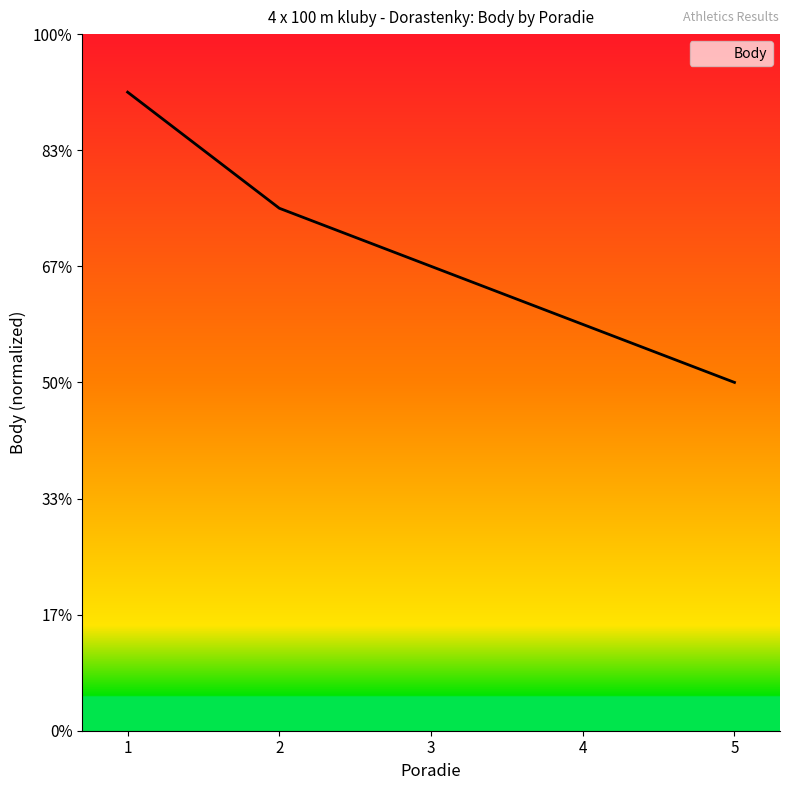

What is the difference between the maximum and second lowest values?

4